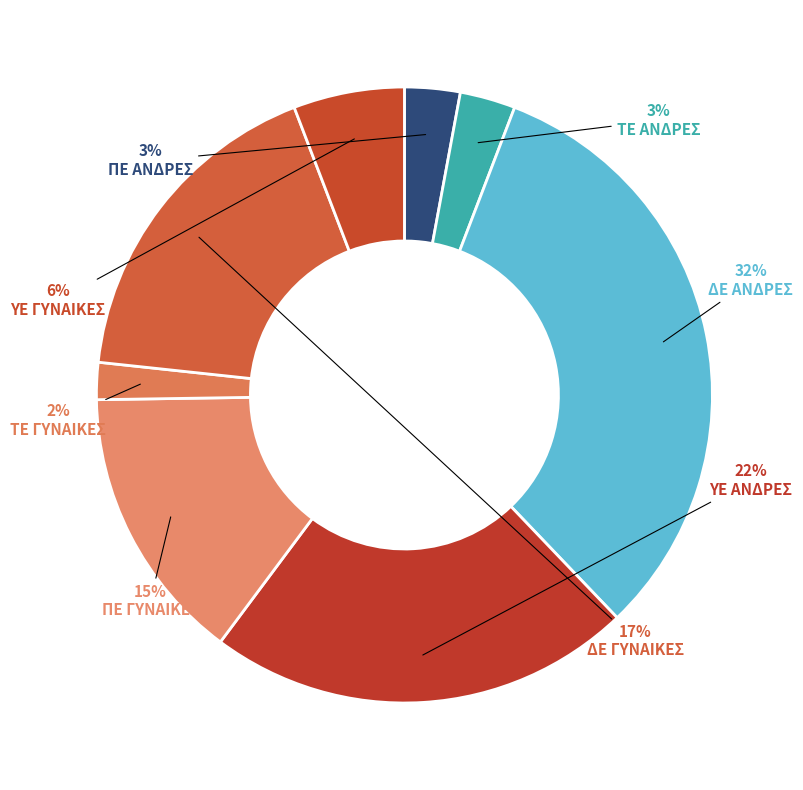

Count the number of slices in the pie.

8